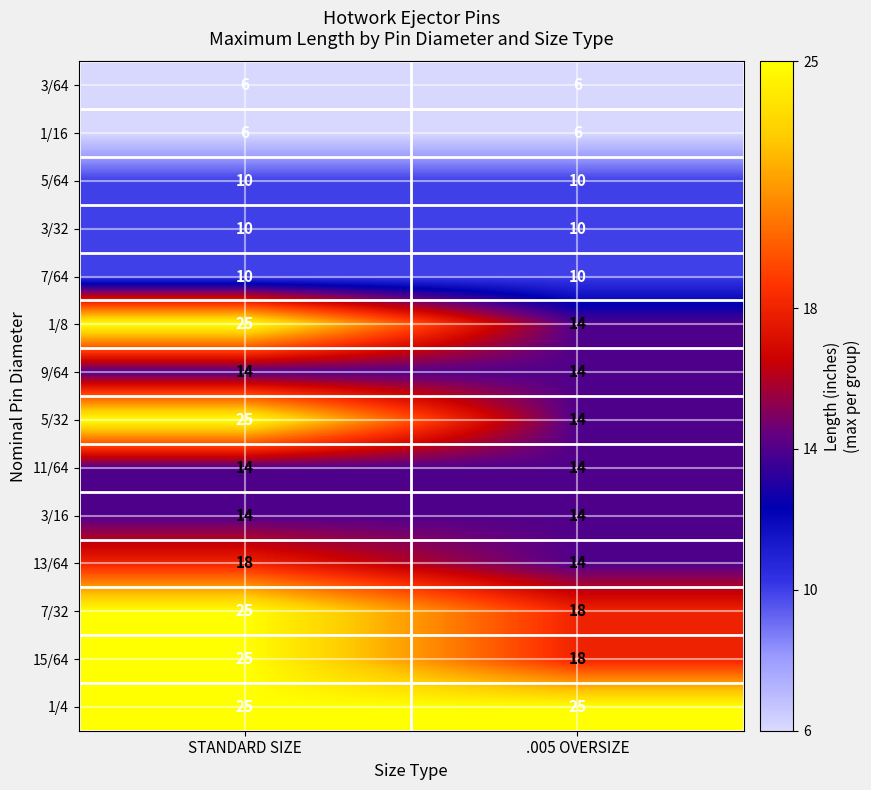

At which label is 5/32 closest to 19?

.005 OVERSIZE